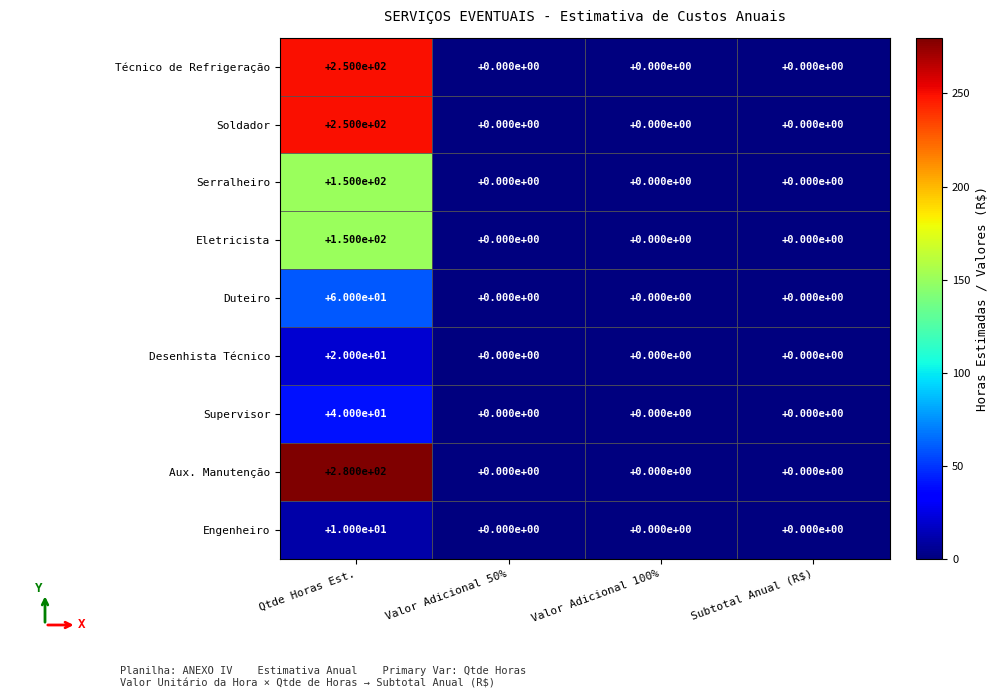

Which series changed the most between Qtde Horas Est. and Valor Adicional 100%?

Aux. Manutenção